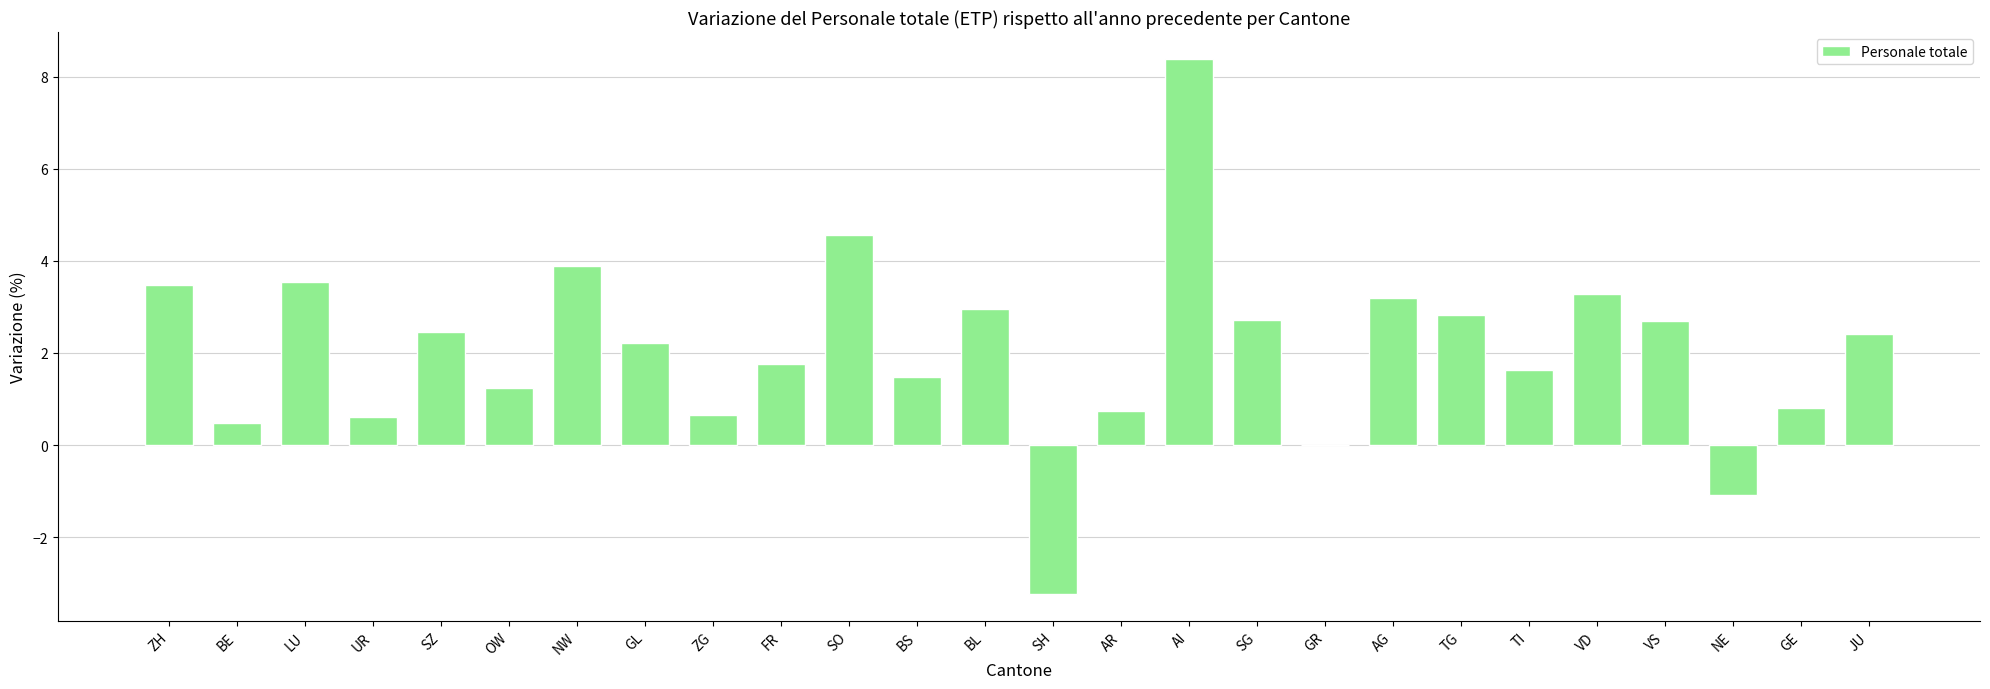

What is the sum of all values?

53.6